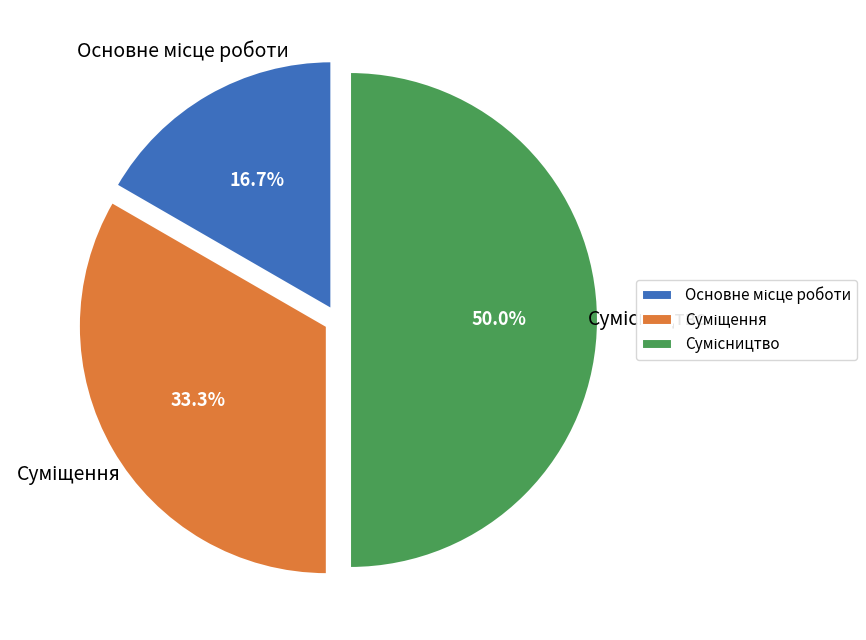

What is the ratio of the value at Сумісництво to the value at Суміщення?

1.5